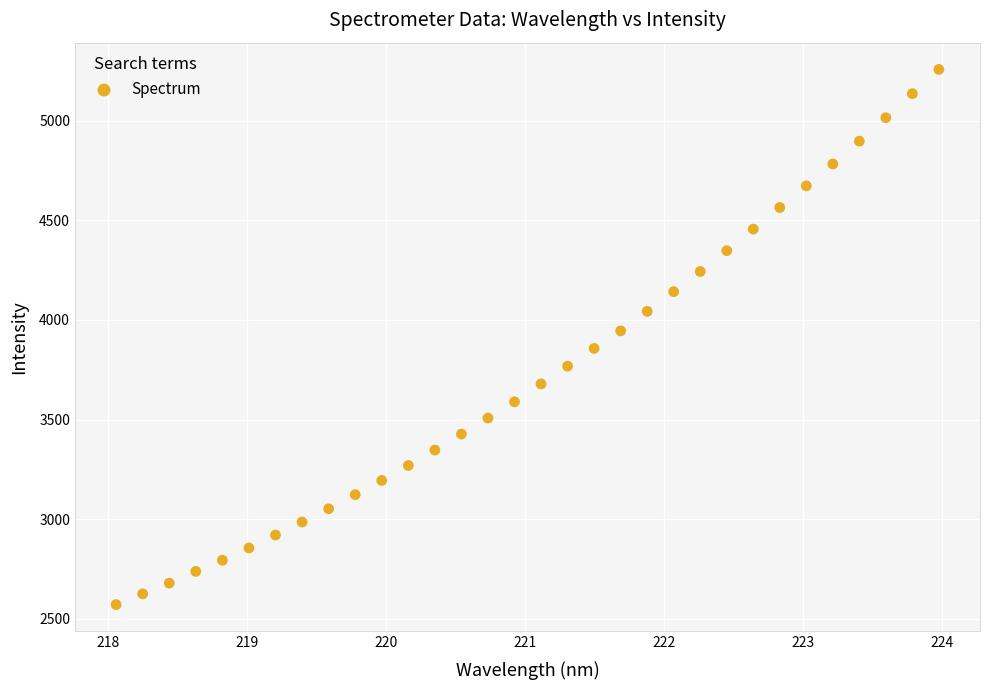

What is the range of Y values (max minus min)?

2687.5